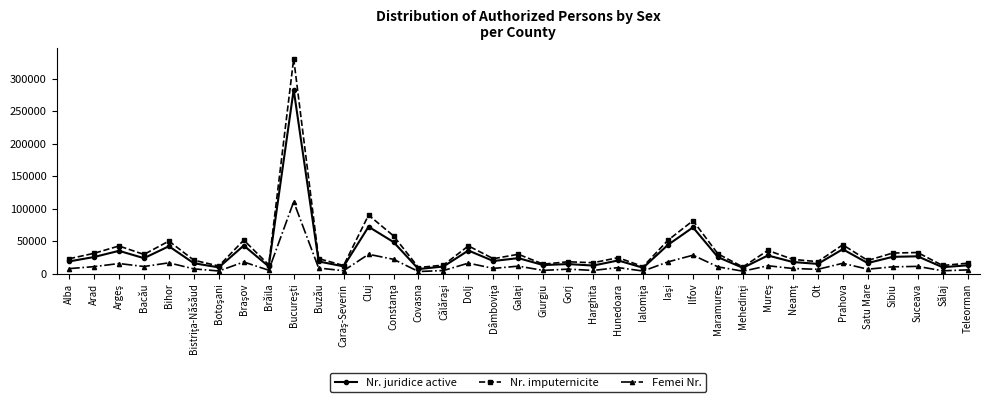

What is the maximum value shown in the chart?

330538